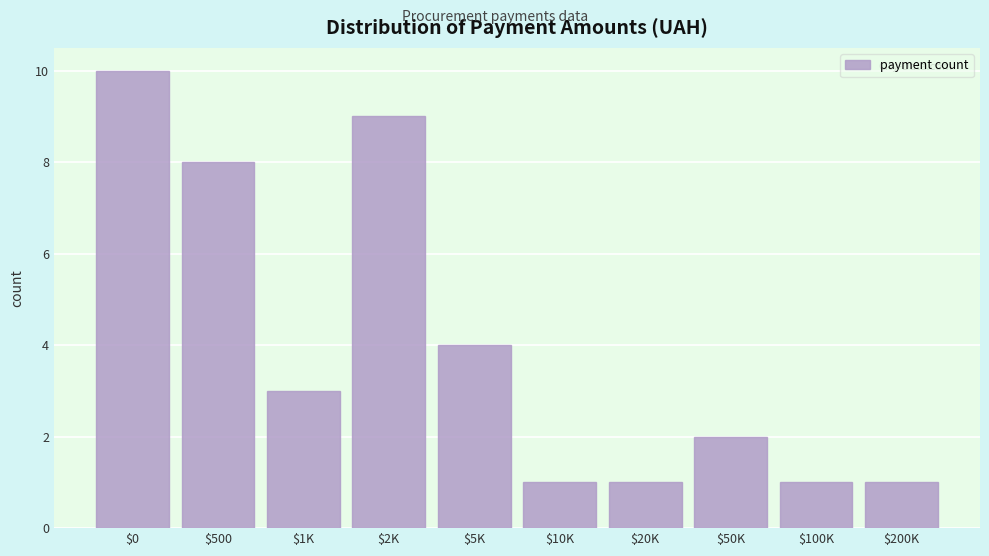

Reading left to right, what are all the values shown in this chart?

10	8	3	9	4	1	1	2	1	1